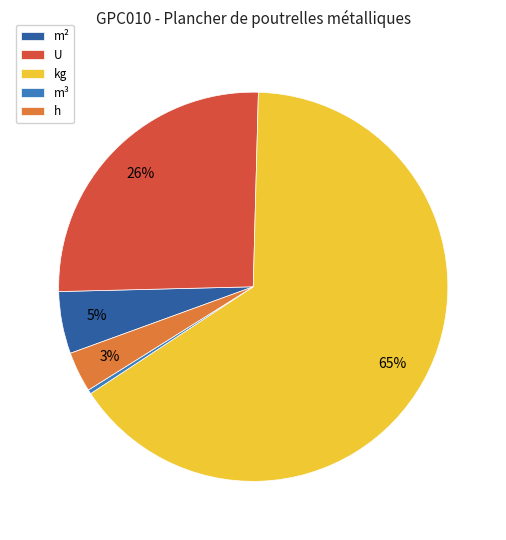

Which slice represents more than half of the pie?

kg